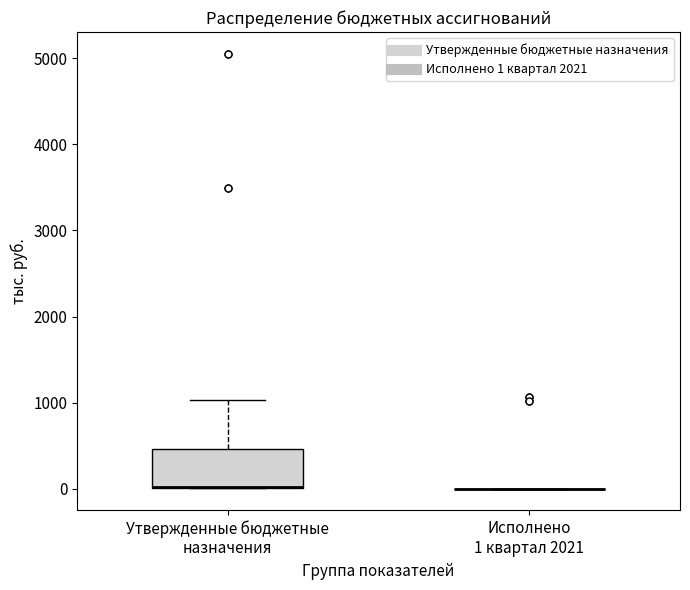

Reading left to right, read every box against the y-axis: the position of its median line, the range the box covers, and the ends of its whiskers. The values are not printed on the chart, so give them approximately, as read against the axis.

Утвержденные бюджетные назначения: median 0 (drawn on the box's lower edge), box 0 to 500, whiskers 0 to 1000
Исполнено 1 квартал 2021: box collapsed to a line at 0, whiskers 0 to 0